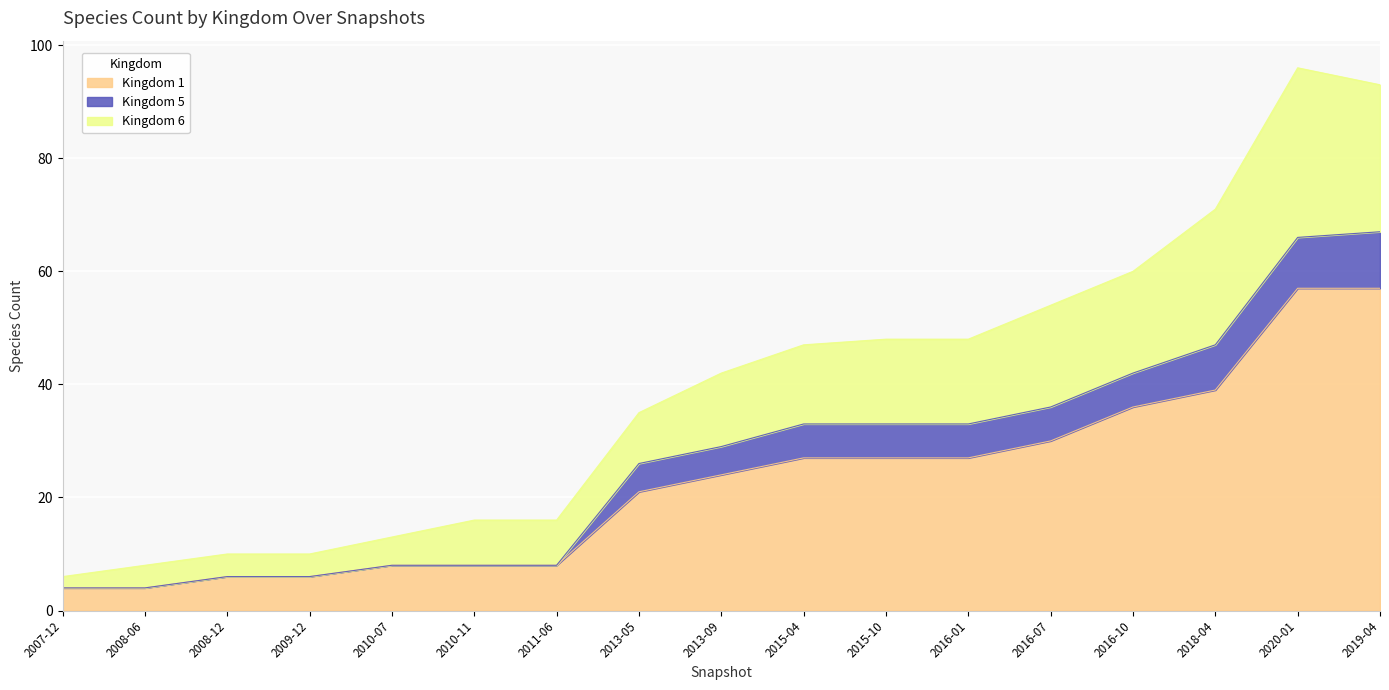

True or false: Kingdom 6 and Kingdom 1 cross at least once.

False